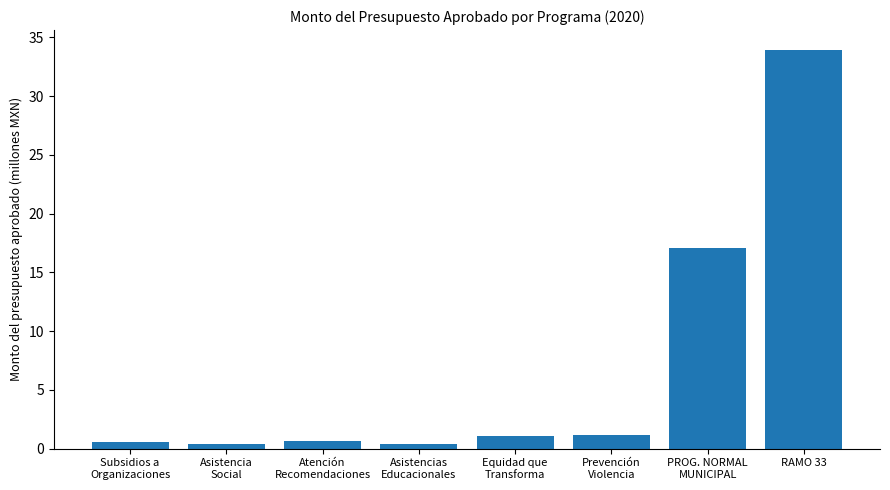

What is the label of the 1st bar from the left?

Subsidios a
Organizaciones